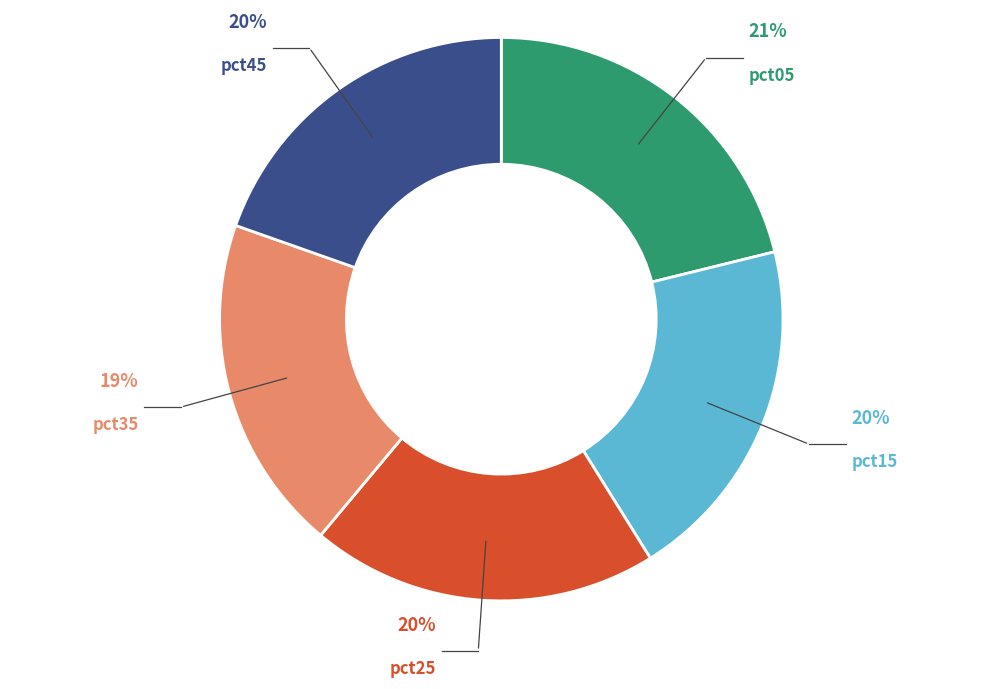

What percentage is the pct35 slice, to the nearest percent?

19%